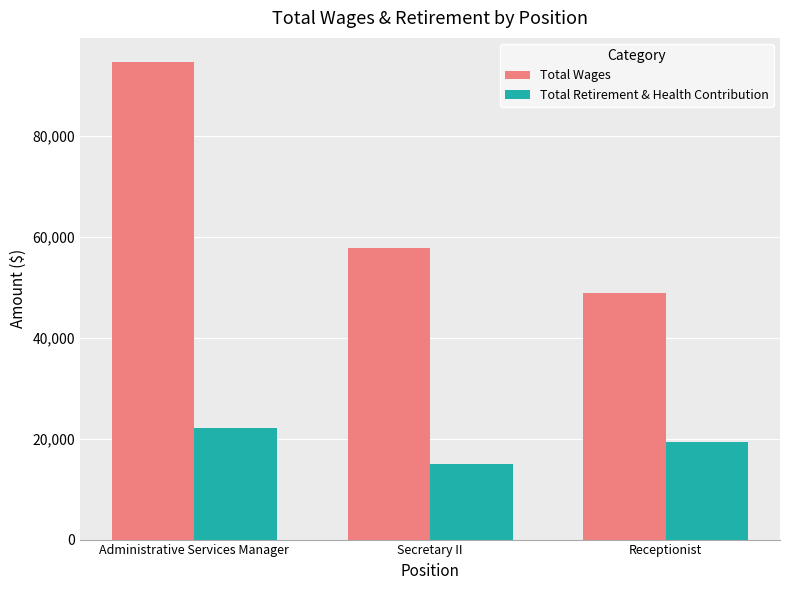

What is the average value of the Total Retirement & Health Contribution series?

18782